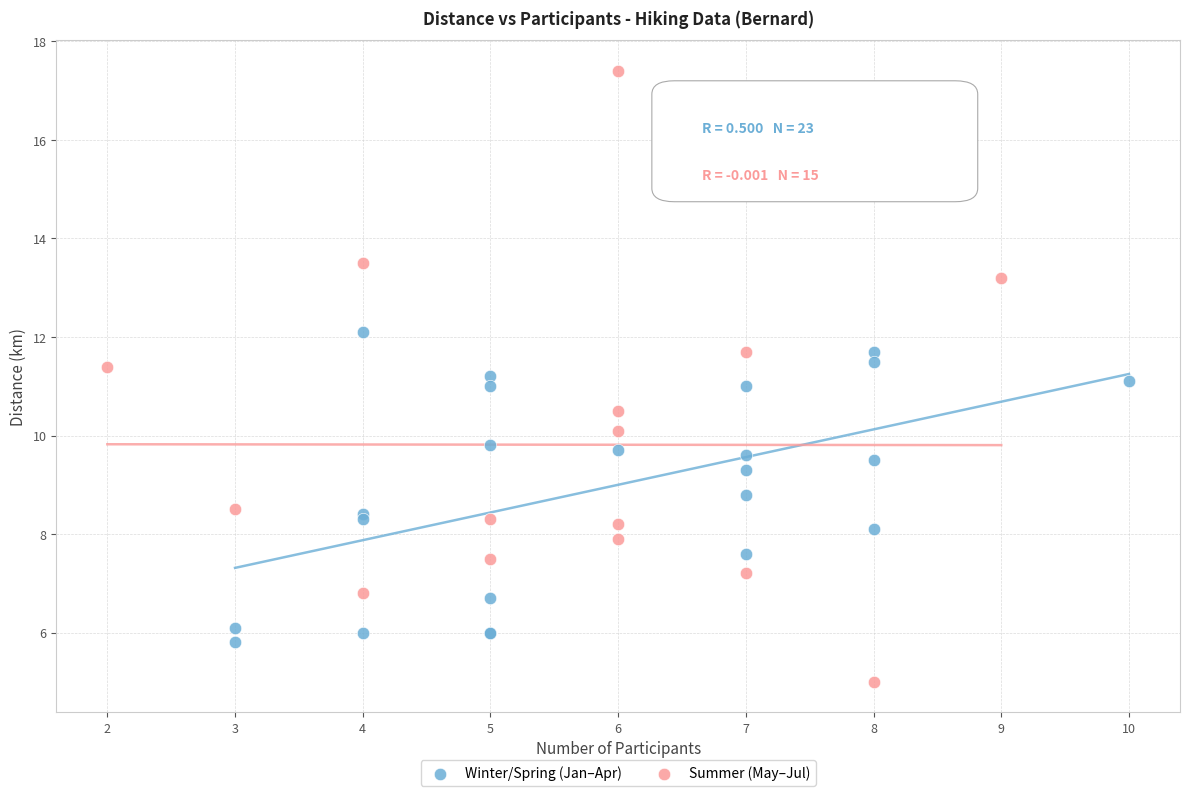

Which series reaches the minimum Y coordinate?

Summer (May–Jul)